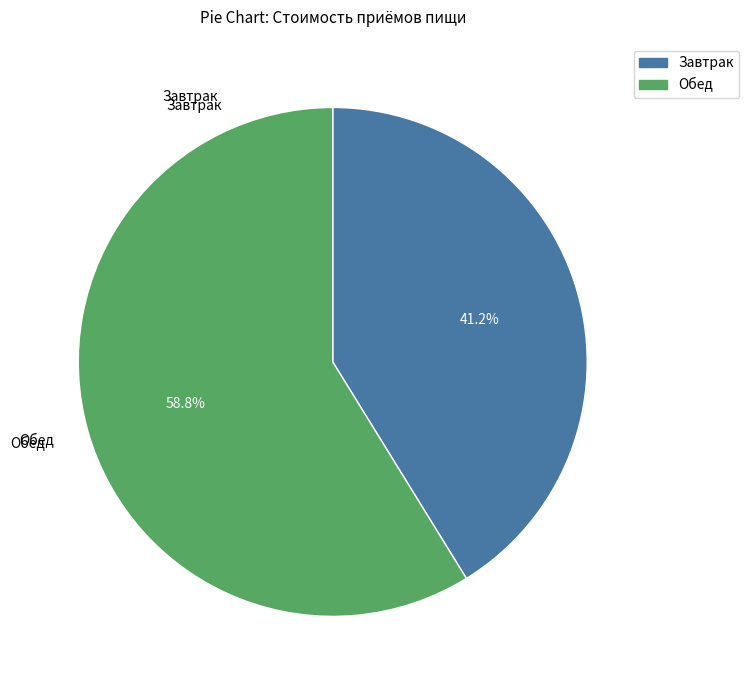

To the nearest percent, what percentage of the pie is Обед?

59%